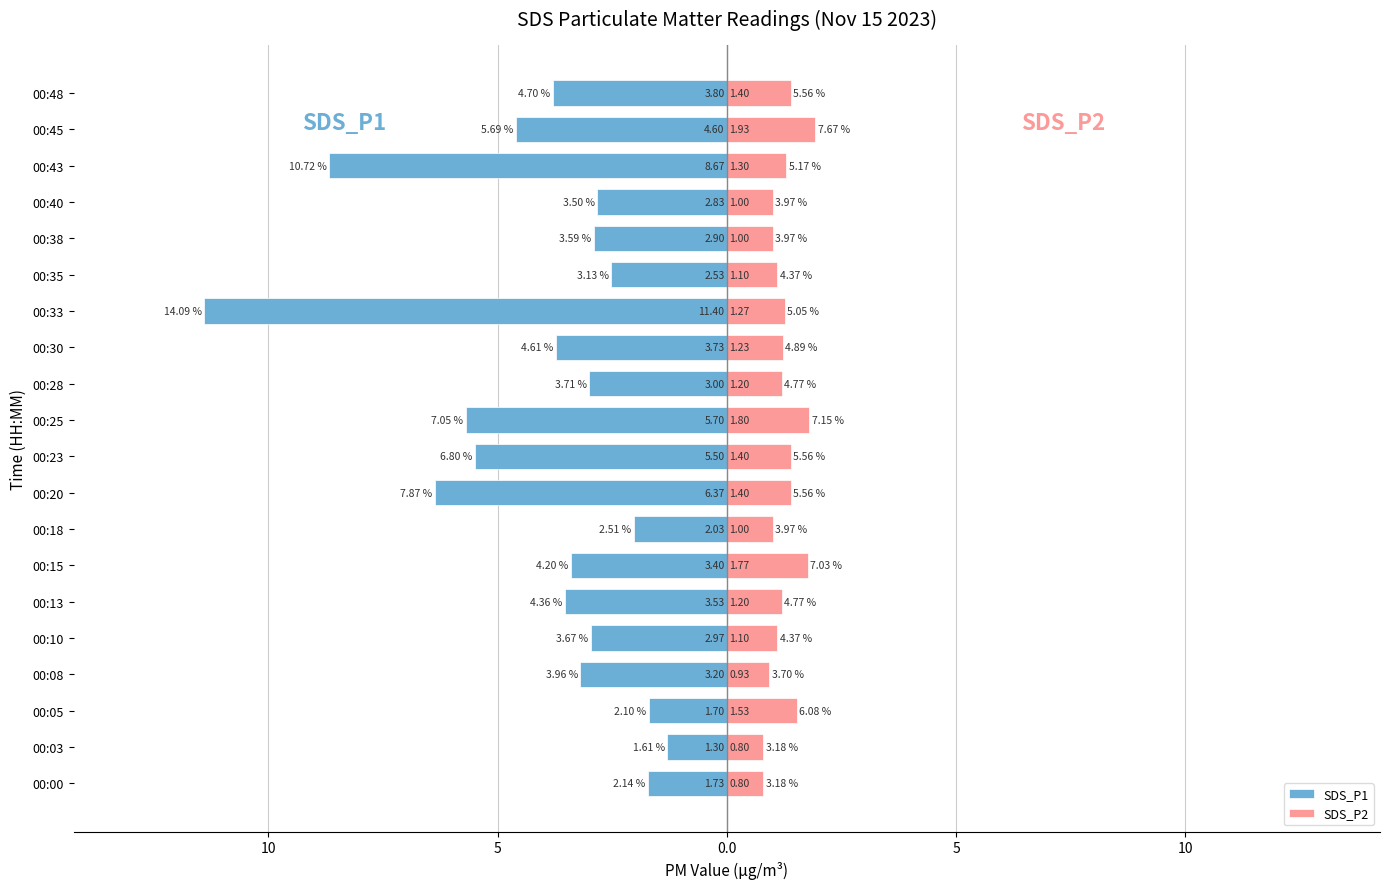

The value of SDS_P2 at 00:15 is 1.8. True or false?

True